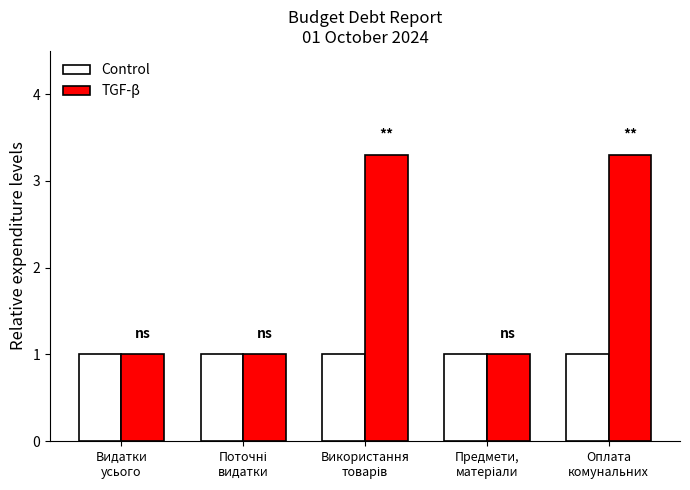

Reading right to left, list all the values displayed in this chart.

Control: 1.0	1.0	1.0	1.0	1.0
TGF-β: 3.3	1.0	3.3	1.0	1.0